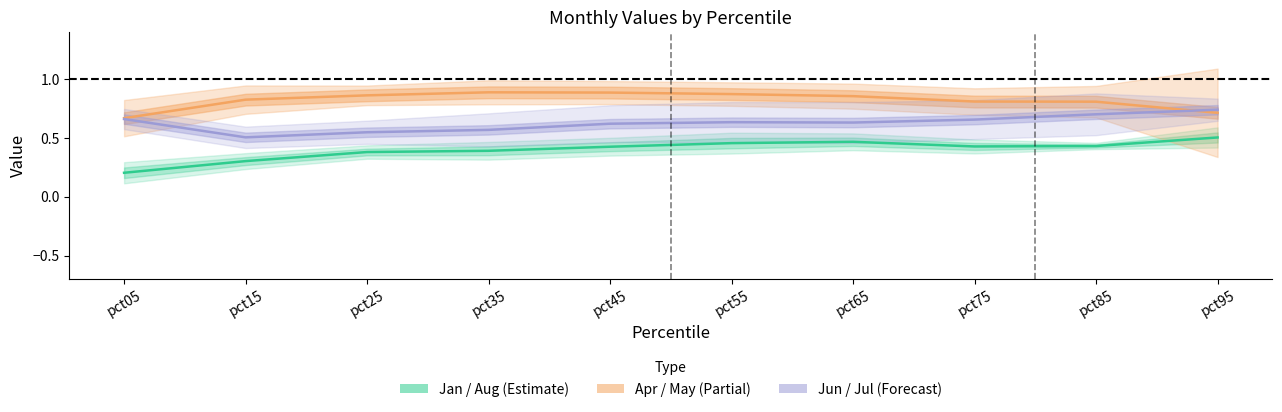

Reading left to right, list all the values displayed in this chart.

Jan: 0.2	0.3	0.4	0.4	0.4	0.5	0.5	0.4	0.4	0.5
Apr mean: 0.7	0.8	0.9	0.9	0.9	0.9	0.9	0.8	0.8	0.7
Jun mean: 0.7	0.5	0.5	0.6	0.6	0.6	0.6	0.7	0.7	0.7